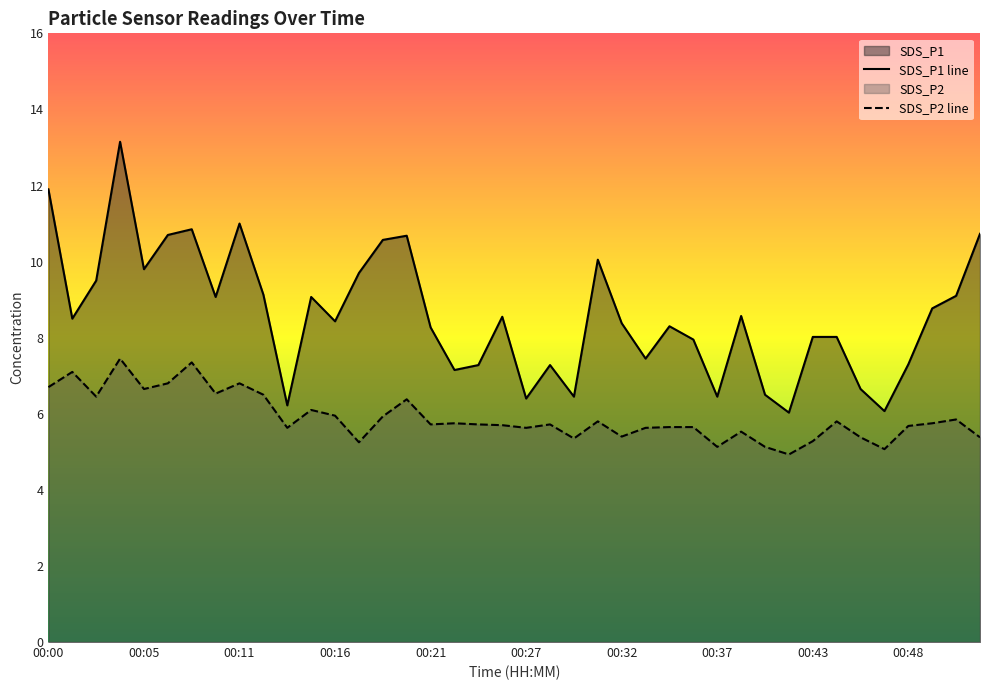

What is the difference between the maximum and minimum values in the SDS_P2 line series?

2.5